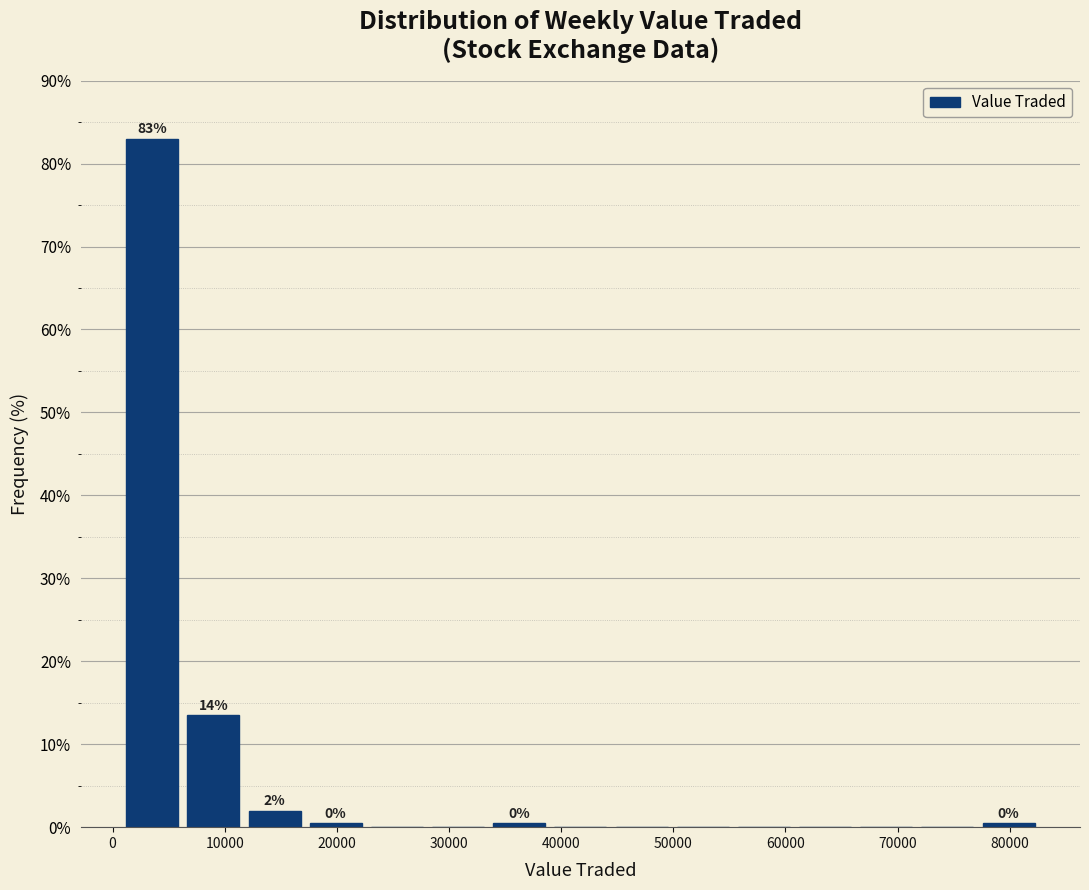

Over which range of the x-axis is the bar tallest?

1000 to 6000